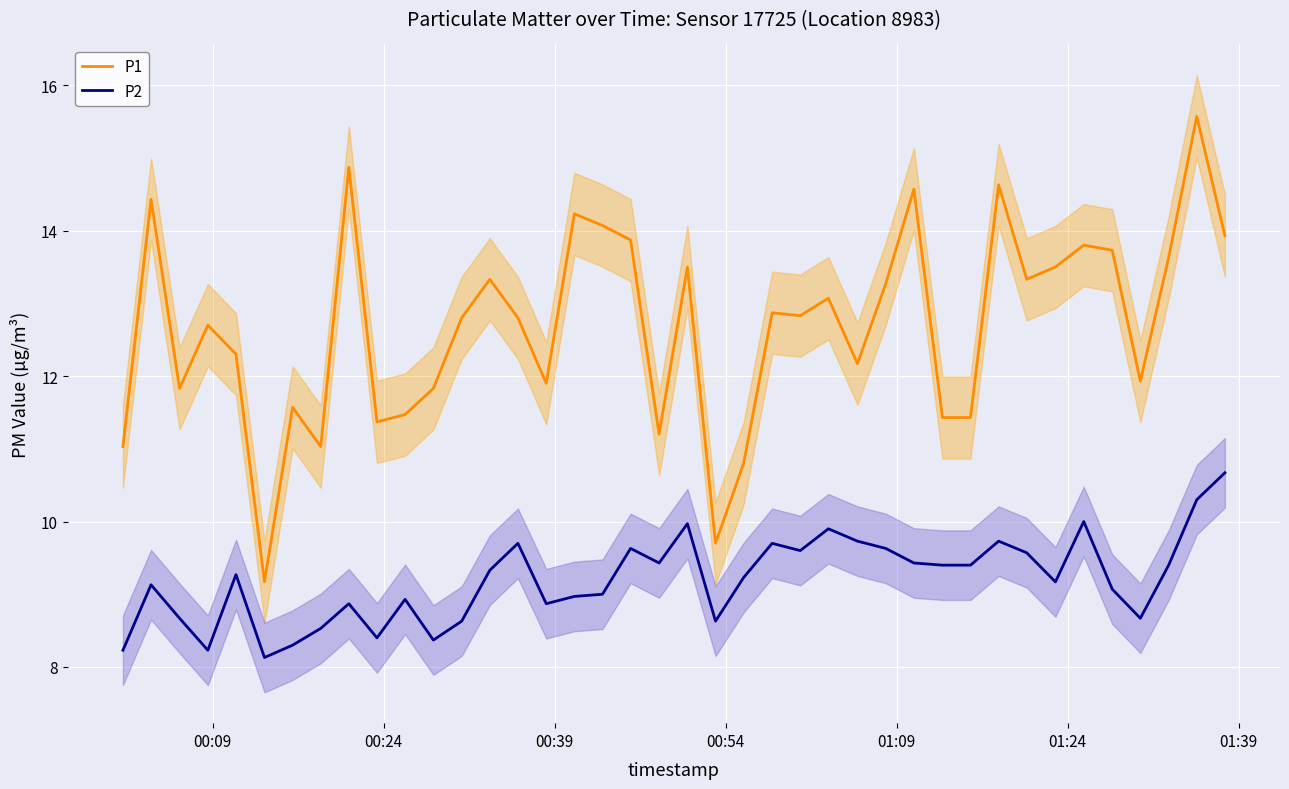

True or false: P1 and P2 intersect in this chart.

False